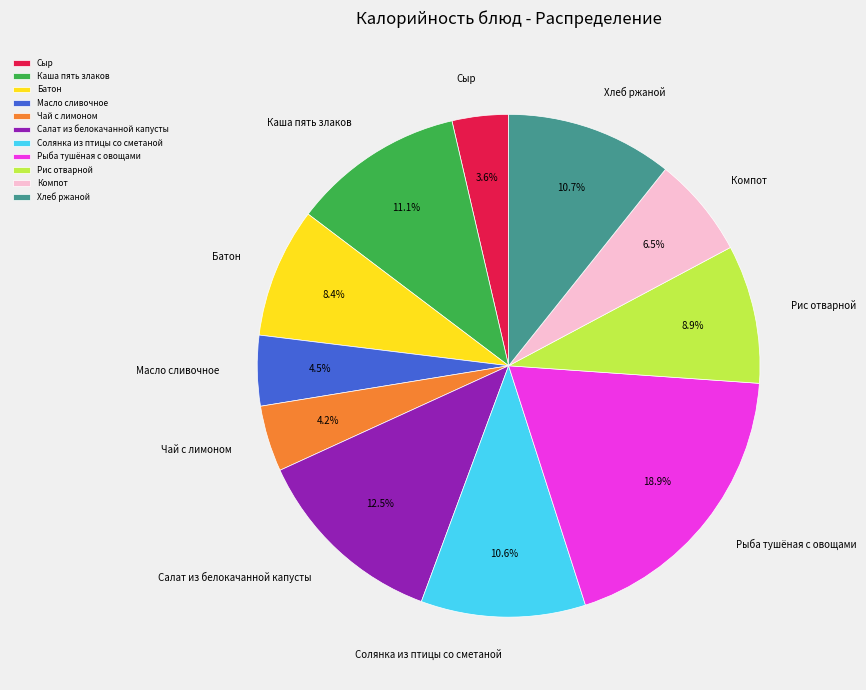

Between Чай с лимоном and Салат из белокачанной капусты, which is larger?

Салат из белокачанной капусты